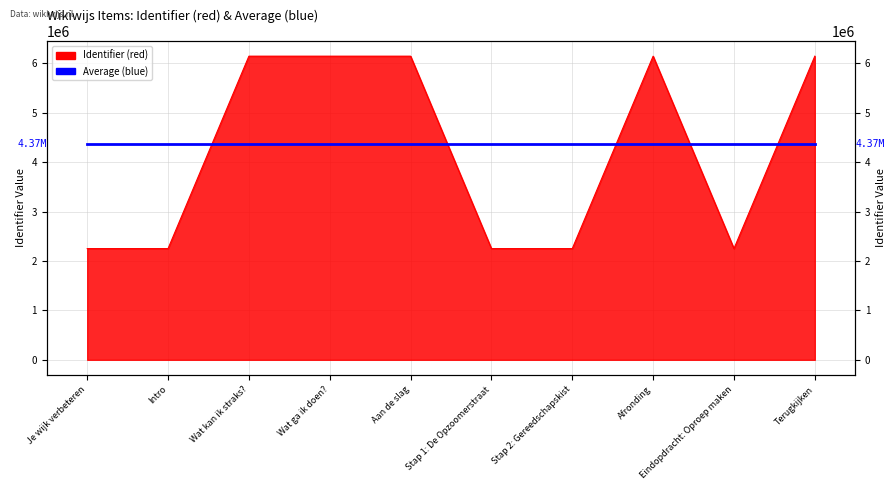

What is the maximum value shown in the chart?

6147886